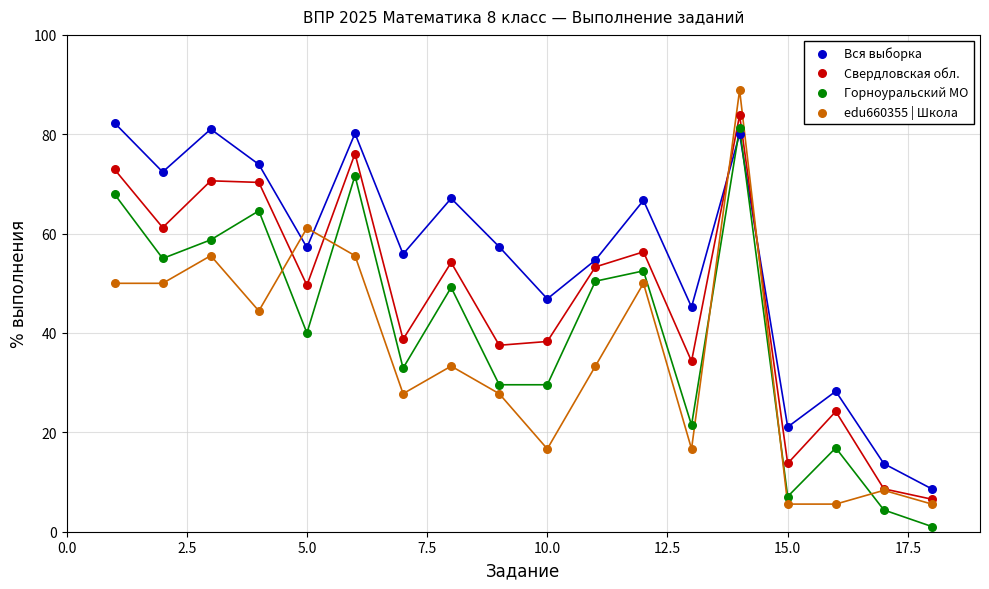

Which series reaches the maximum Y coordinate?

edu660355 | Школа